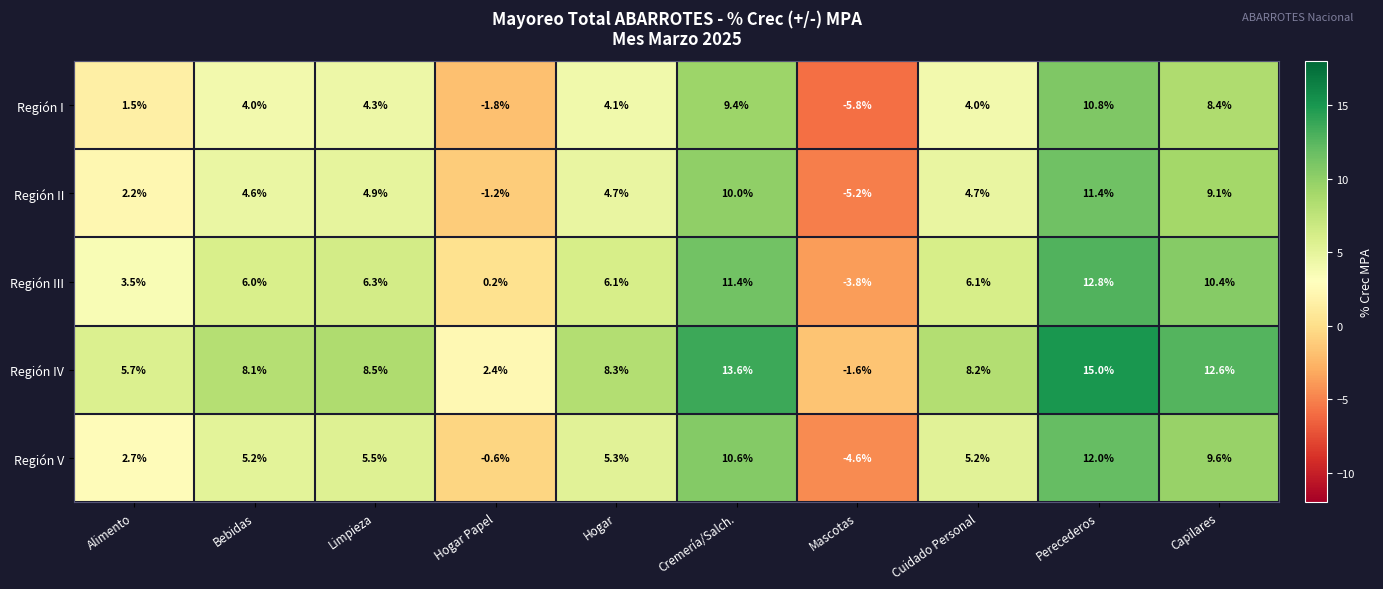

List the series in order of their peak value, lowest first.

Región I, Región II, Región V, Región III, Región IV